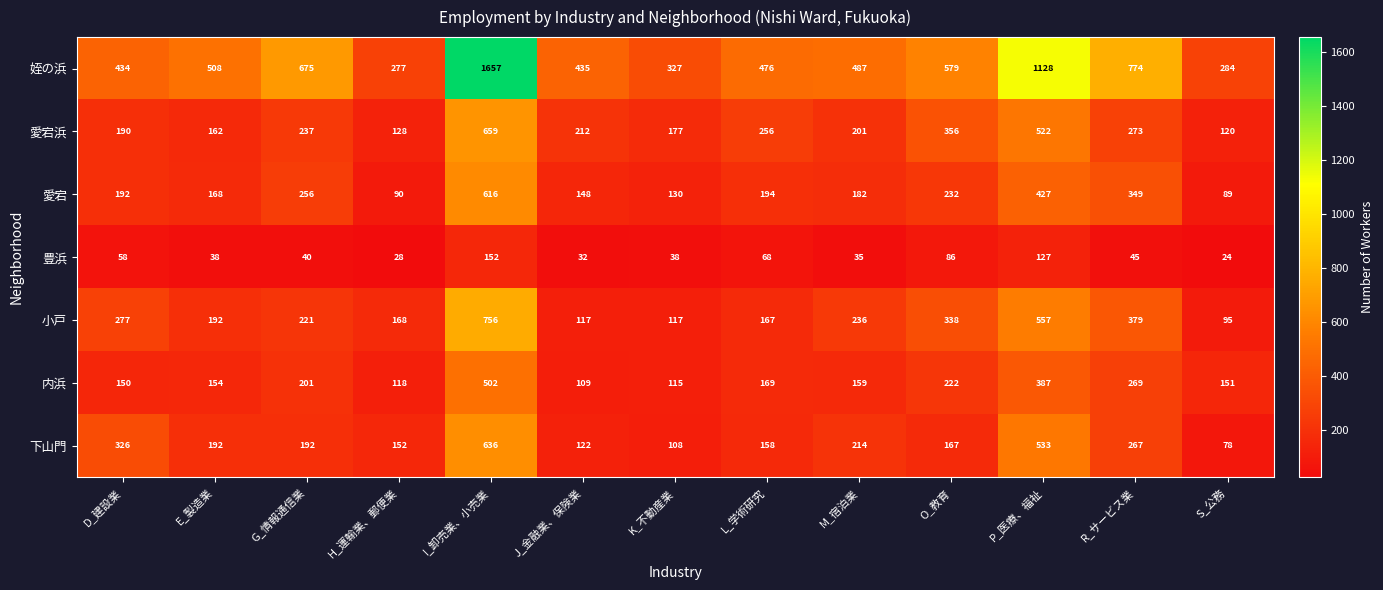

At how many categories does at least one series exceed 934?

2